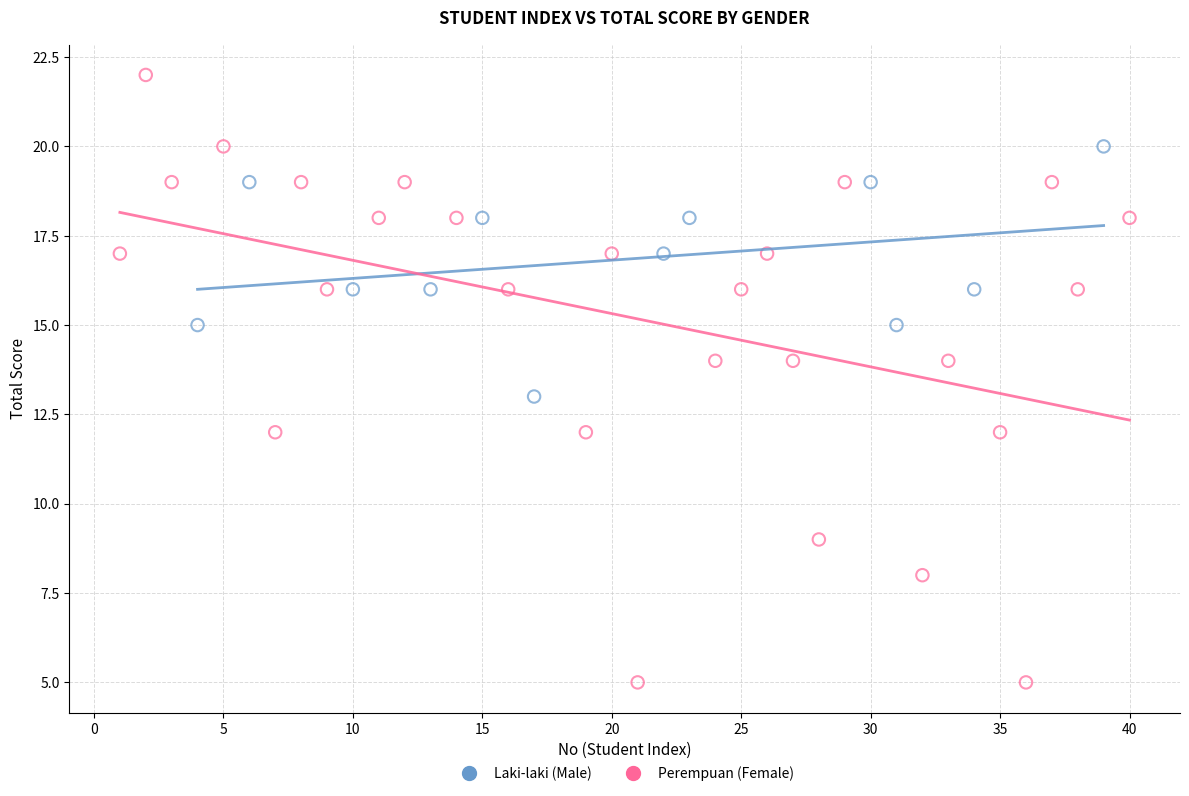

Which series reaches the maximum Y coordinate?

Perempuan (Female)